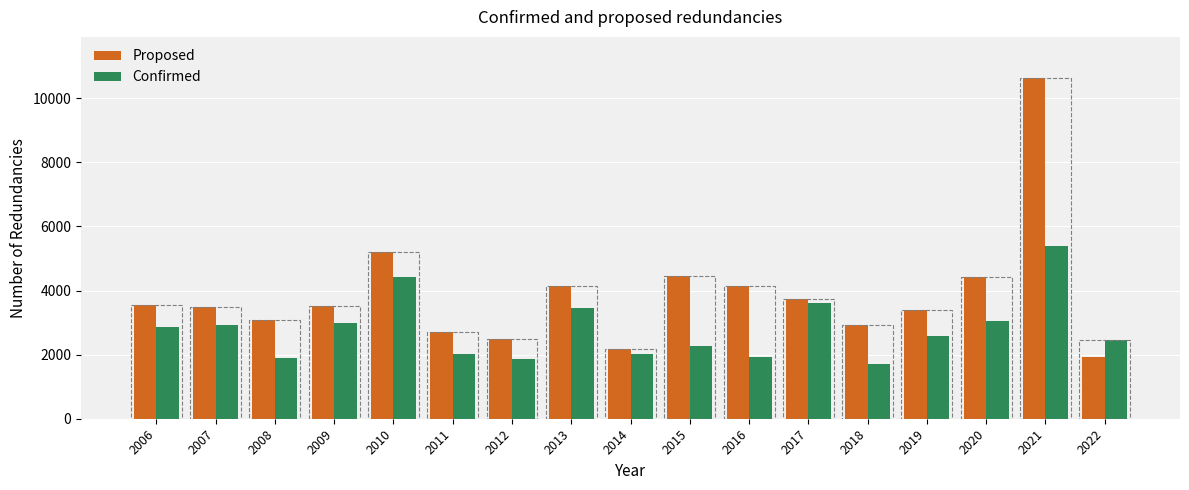

What is the difference between the second highest and second lowest values in the Proposed series?

3010